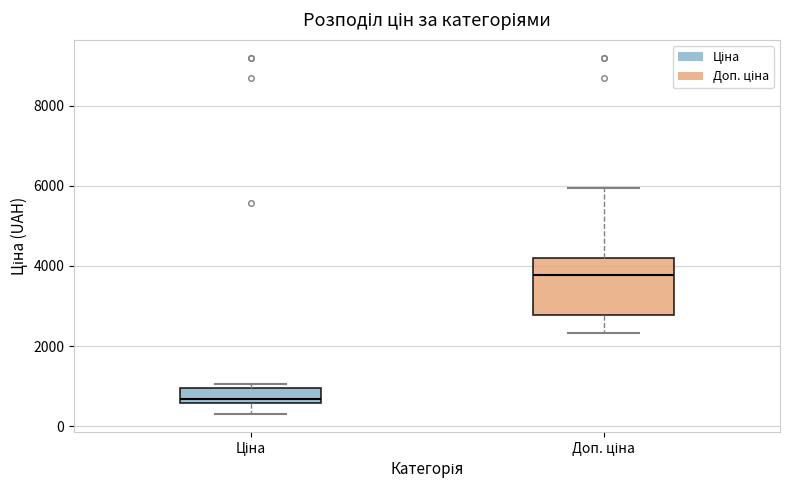

Reading left to right, transcribe this box plot: for each box, give where its median line is, the range the box spans, and where its two whiskers end, as read against the y-axis. The values are not printed on the chart, so give them approximately, as read against the axis.

Ціна: median 600 (just above the box's lower edge), box 600 to 1000, whiskers 400 to 1000 (just above the box's upper edge)
Доп. ціна: median 3800, box 2800 to 4200, whiskers 2400 to 6000